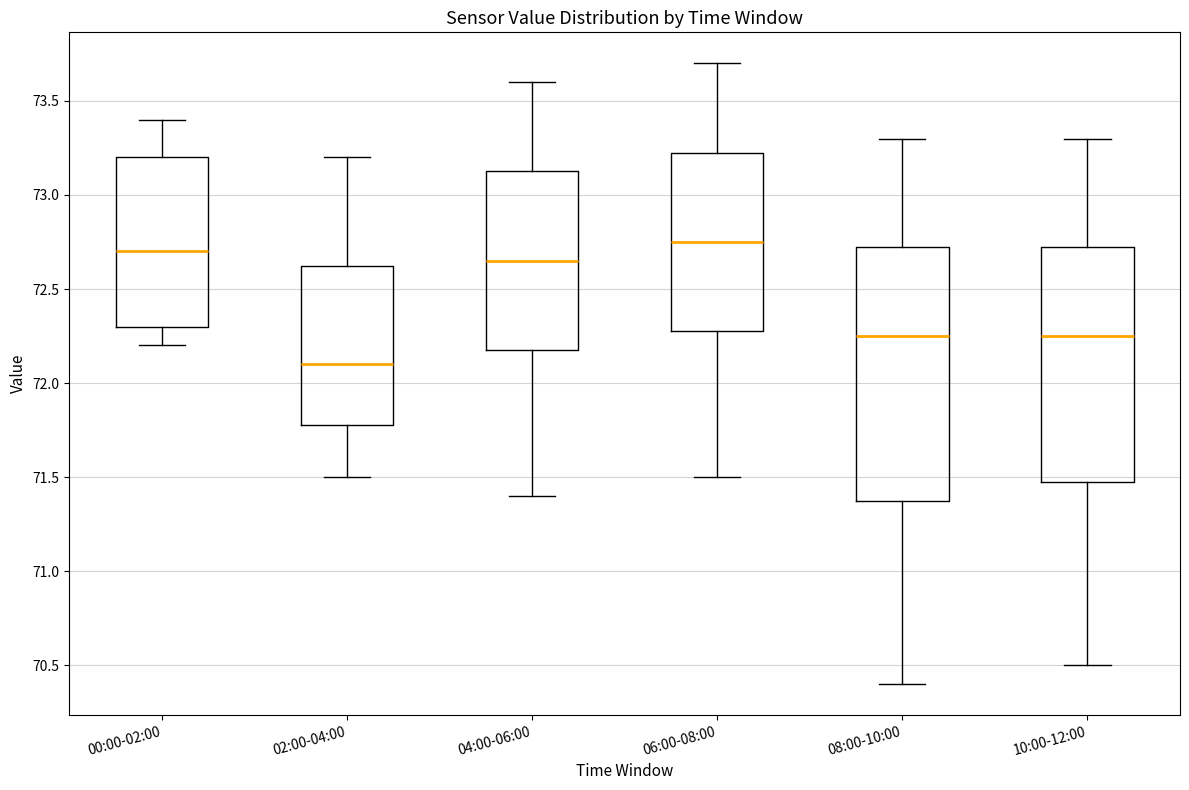

Where is the lower edge of the box for 10:00-12:00 on the y-axis? The values are not printed on the chart, so give them approximately, as read against the axis.

71.50